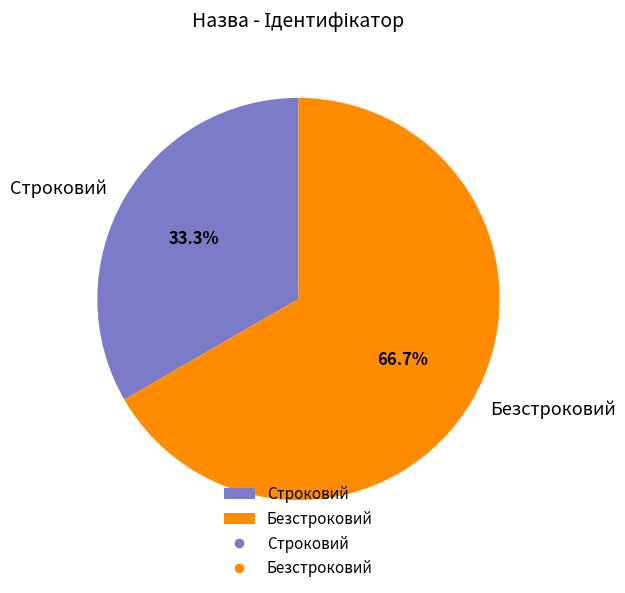

Which category has the smallest portion of the pie?

Строковий